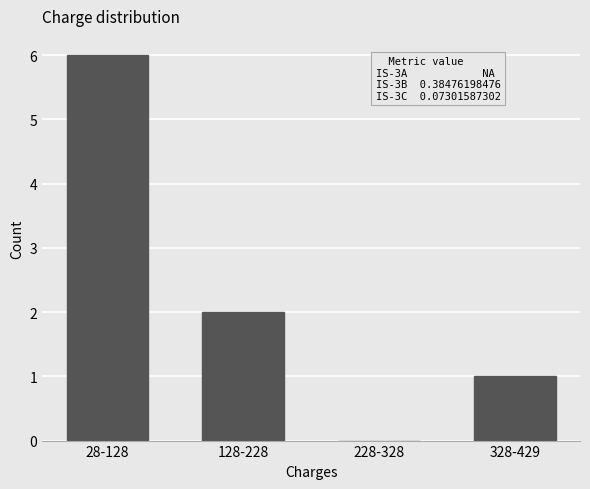

Reading left to right, list all the values displayed in this chart.

28-128=6	128-228=2	228-328=0	328-429=1